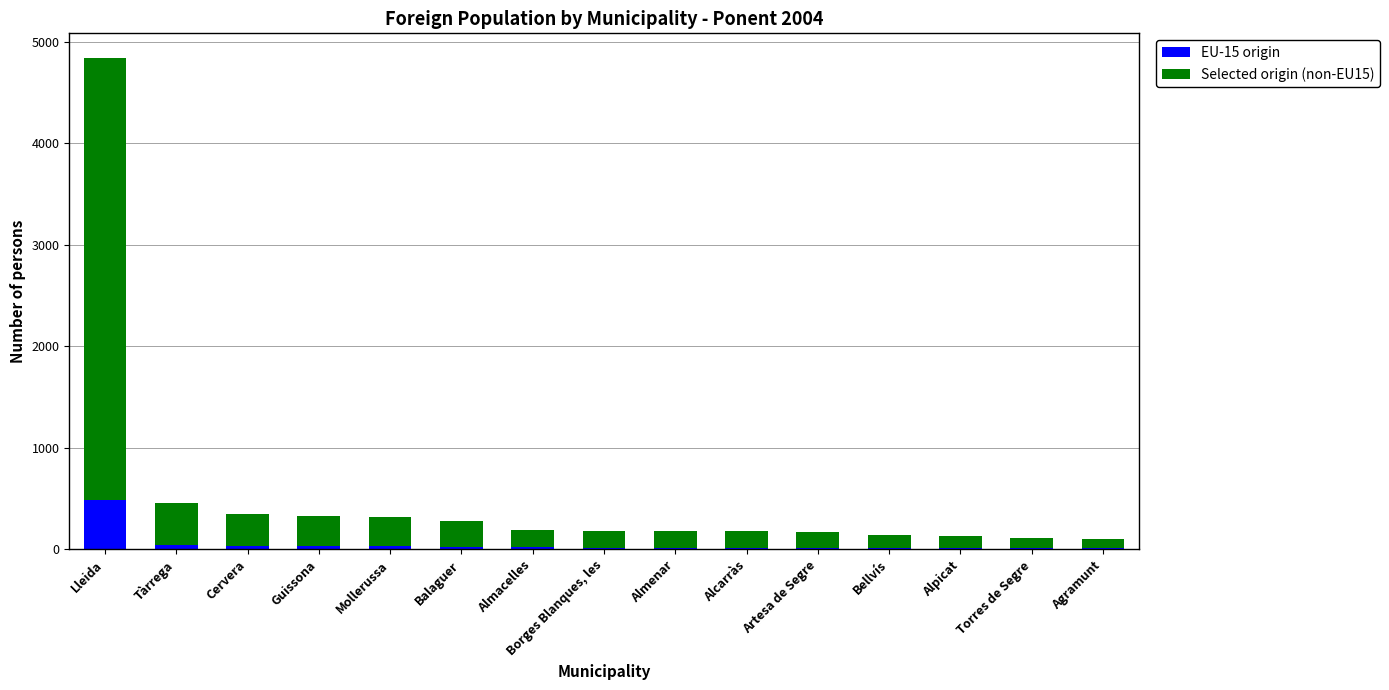

Does the chart contain stacked bars?

Yes